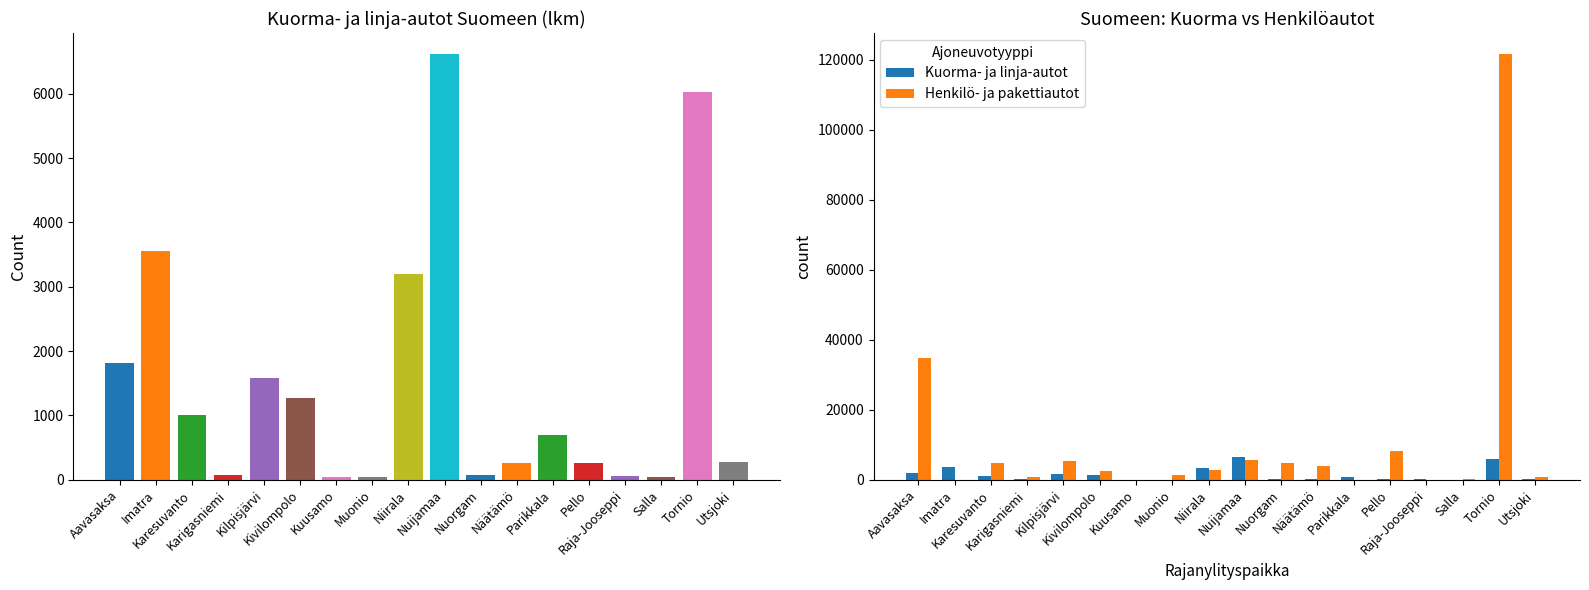

At how many categories does at least one series exceed 12987?

2